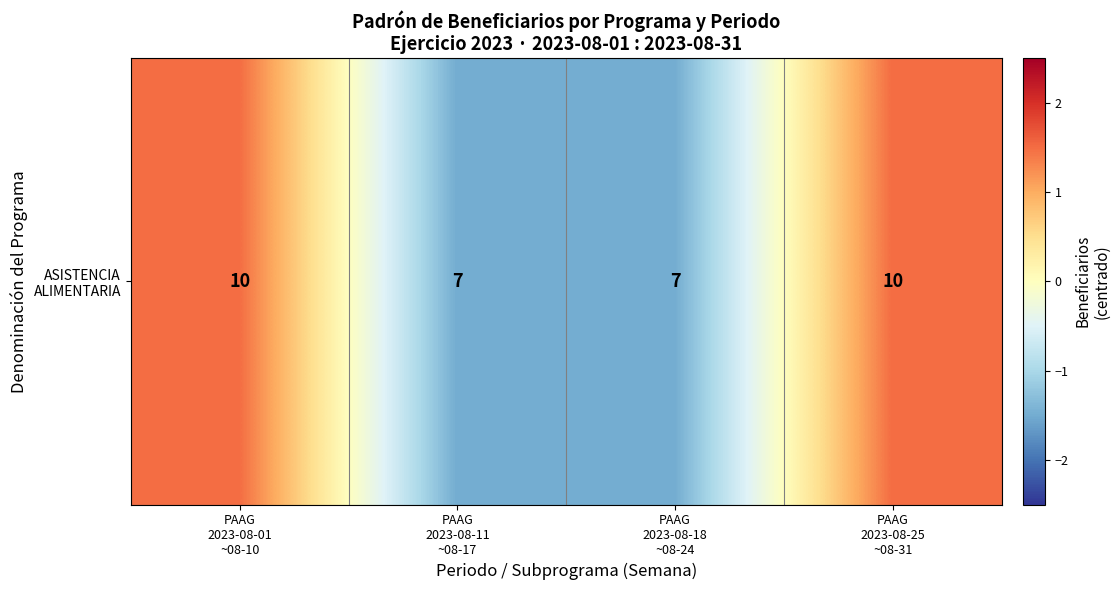

What is the maximum value shown in the chart?

1.5